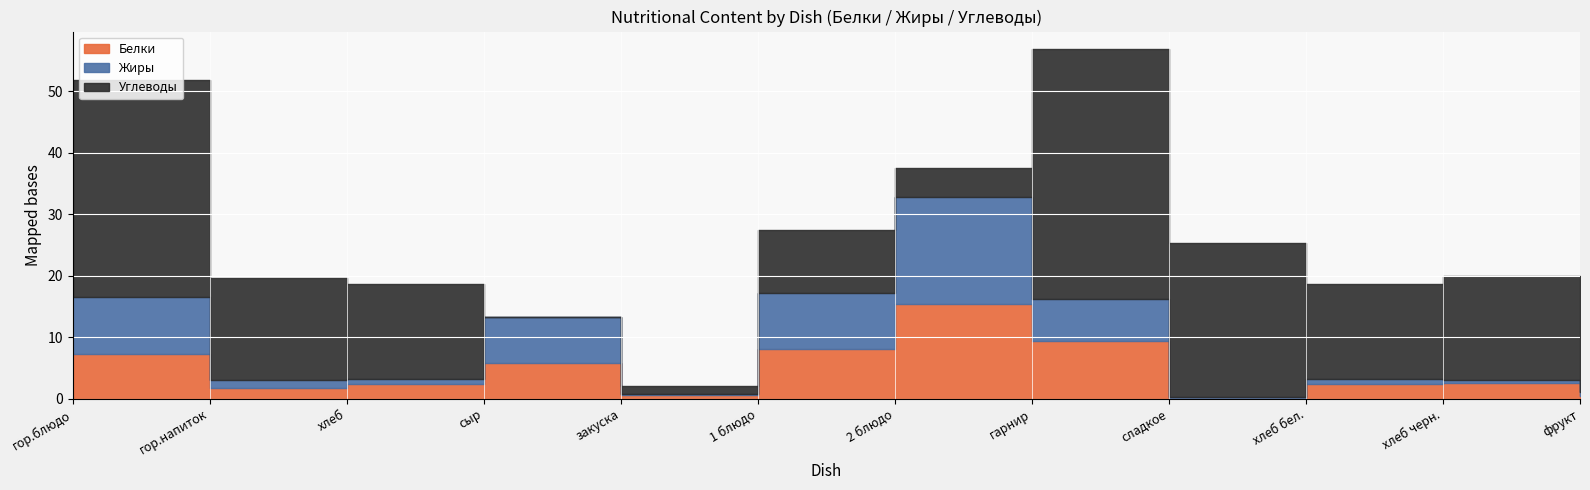

Reading left to right, list all the values displayed in this chart.

Белки: гор.блюдо=7.2	гор.напиток=1.7	хлеб=2.3	сыр=5.8	закуска=0.6	1 блюдо=8.1	2 блюдо=15.4	гарнир=9.4	сладкое=0.1	хлеб бел.=2.3	хлеб черн.=2.6	фрукт=0.5
Жиры: гор.блюдо=9.3	гор.напиток=1.3	хлеб=0.9	сыр=7.4	закуска=0.1	1 блюдо=9.1	2 блюдо=17.4	гарнир=6.8	сладкое=0.1	хлеб бел.=0.9	хлеб черн.=0.4	фрукт=0.5
Углеводы: гор.блюдо=35.3	гор.напиток=16.6	хлеб=15.4	сыр=0.0	закуска=1.3	1 блюдо=10.3	2 блюдо=4.7	гарнир=40.7	сладкое=25.2	хлеб бел.=15.4	хлеб черн.=17.0	фрукт=11.8